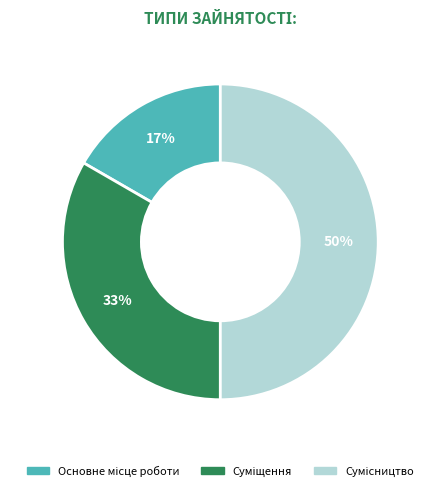

How many segments does this pie chart have?

3